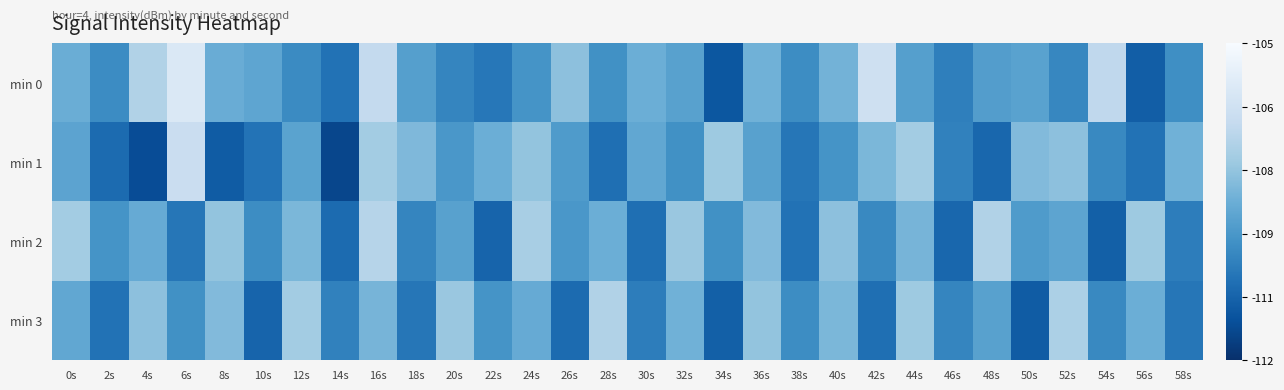

What is the greatest value displayed?

-106.0